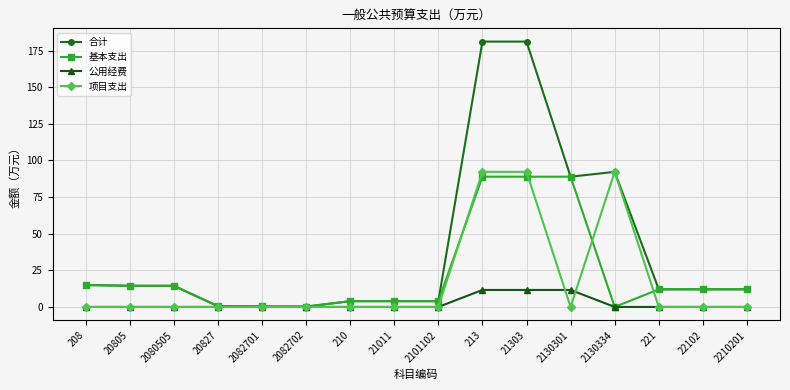

What is the maximum value for 项目支出?

92.2